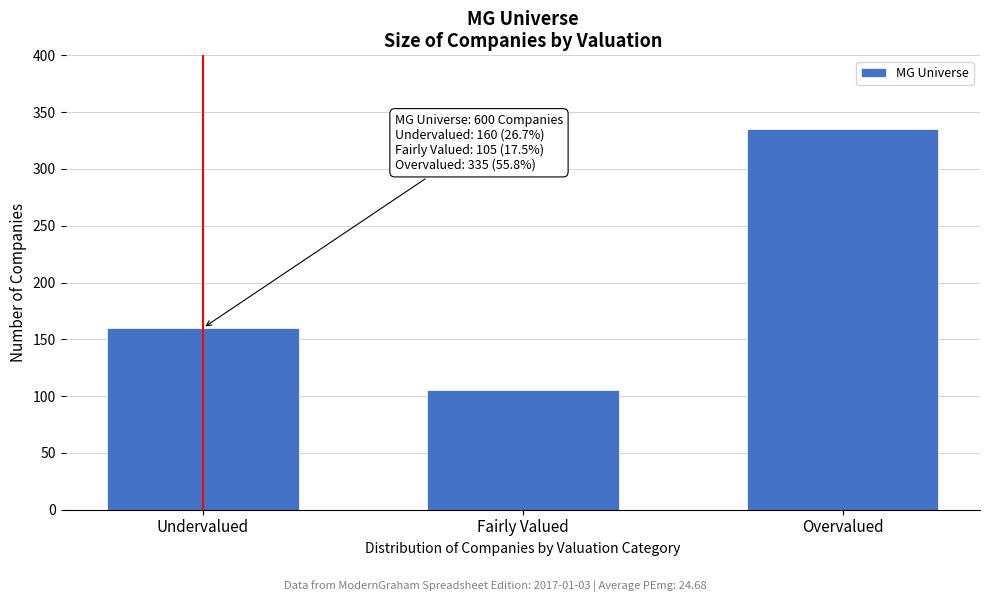

Reading left to right, list all the values displayed in this chart.

160	105	335